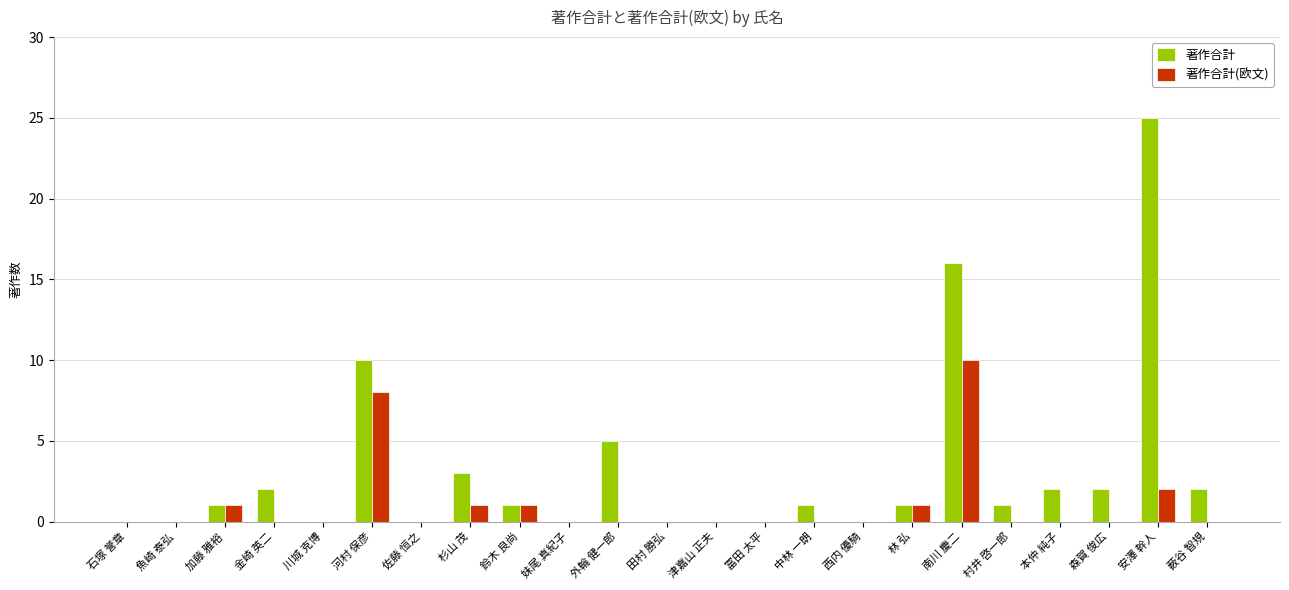

True or false: 著作合計(欧文) has a value of 0 at 石塚 誉章.

True